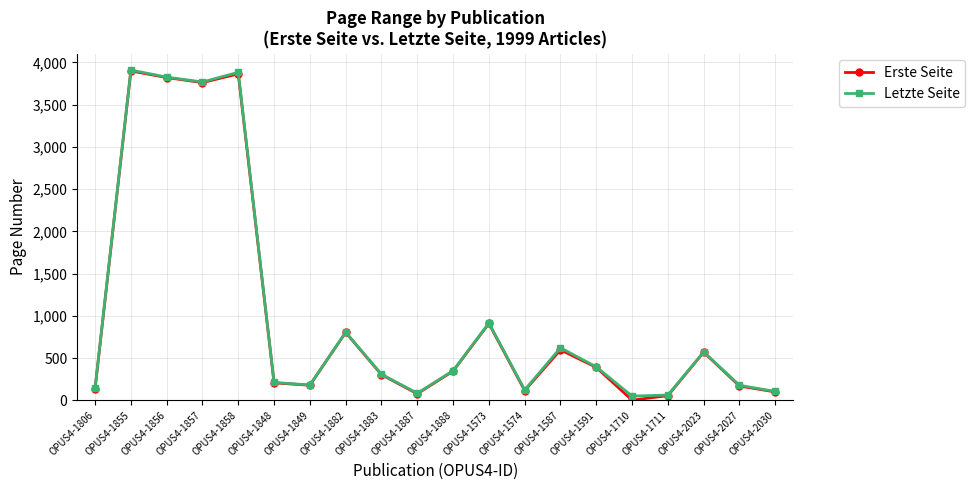

What are all the series names shown in the legend?

Erste Seite, Letzte Seite